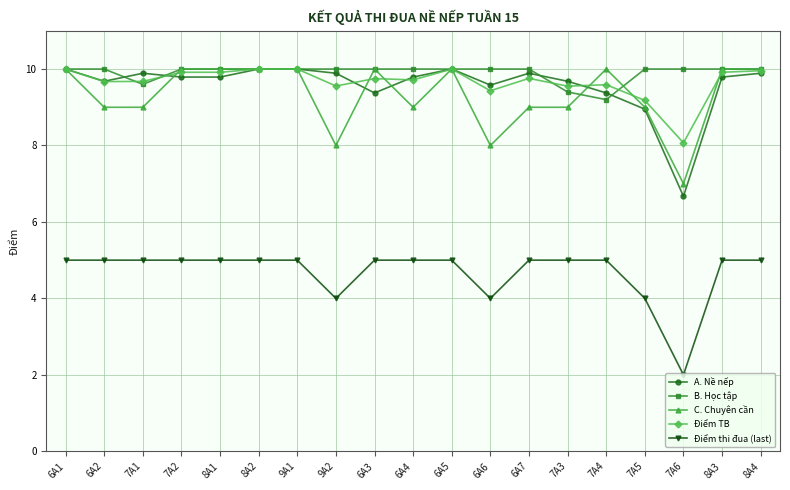

Is it true that C. Chuyên cần equals 10.0 at 6A5?

True